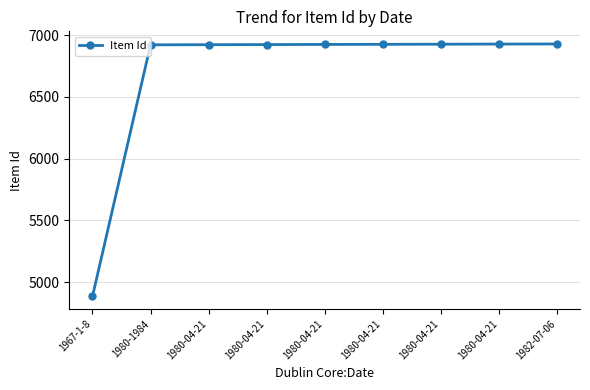

Rank the categories by value from lowest to highest.

1967-1-8, 1980-1984, 1980-04-21, 1980-04-21, 1980-04-21, 1980-04-21, 1980-04-21, 1980-04-21, 1982-07-06